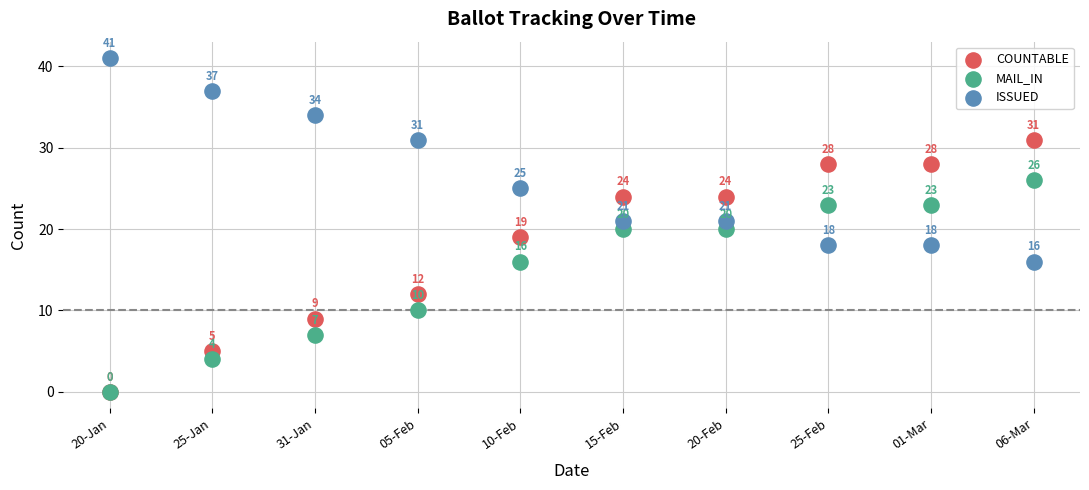

What are all the series names shown in the legend?

COUNTABLE, MAIL_IN, ISSUED